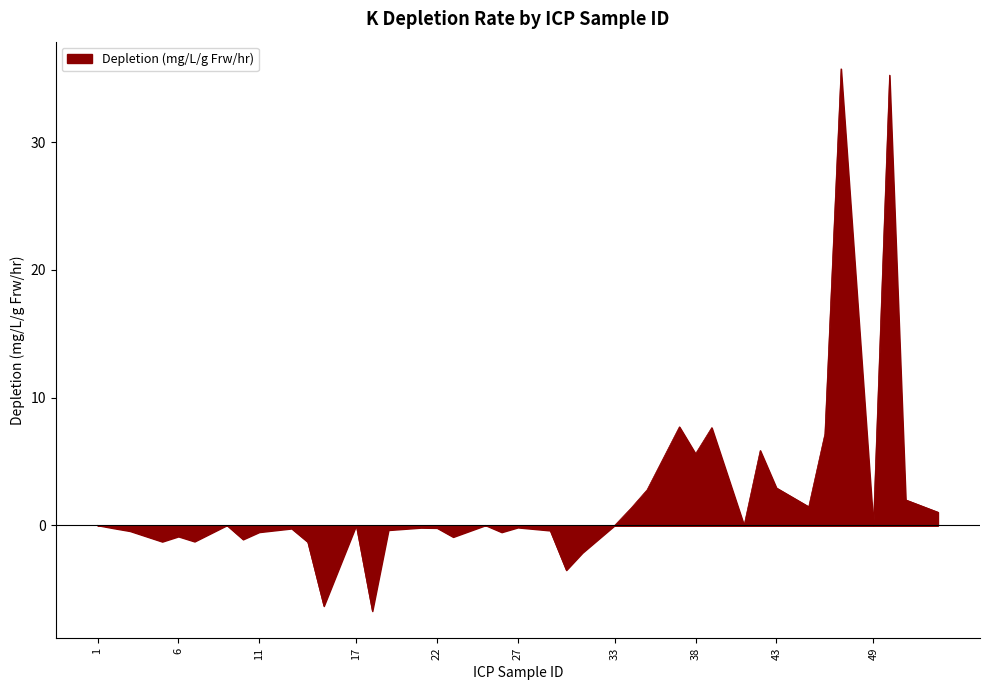

What is the change in value from 30 to 38?

+9.1